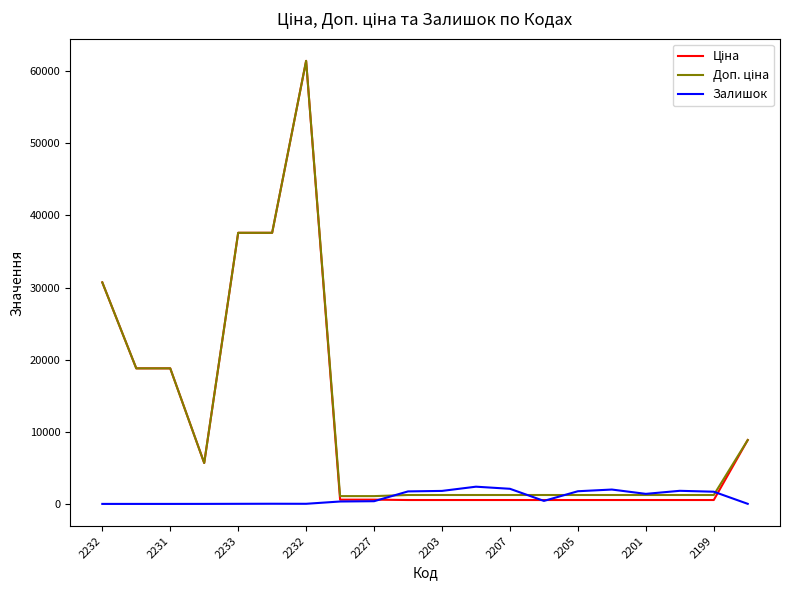

What is the label of the 20th point from the right?

2232